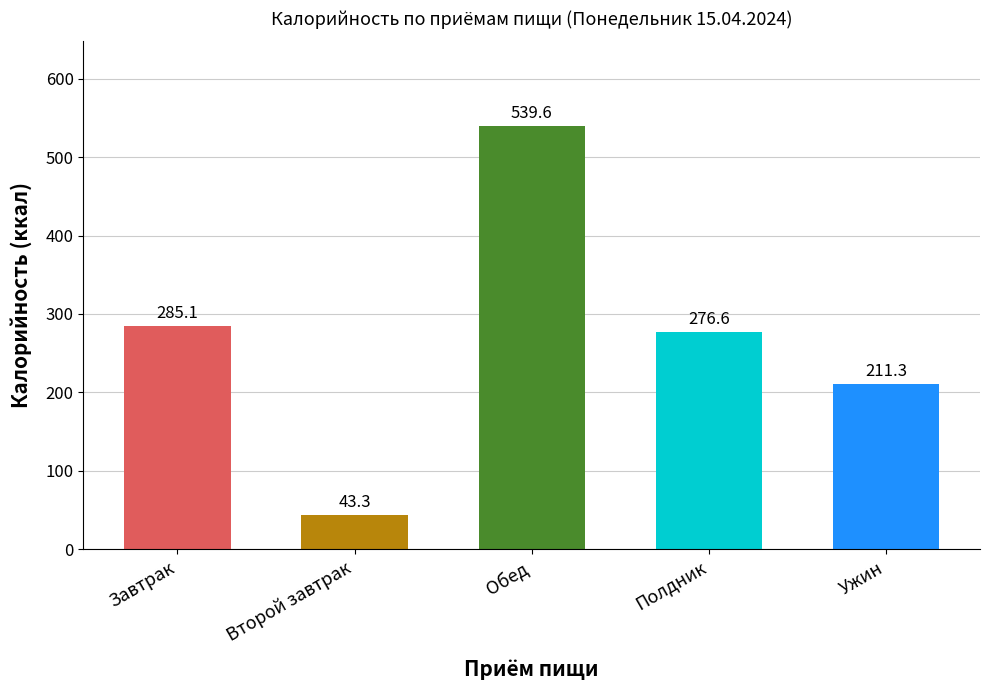

What is the maximum value shown in the chart?

539.6